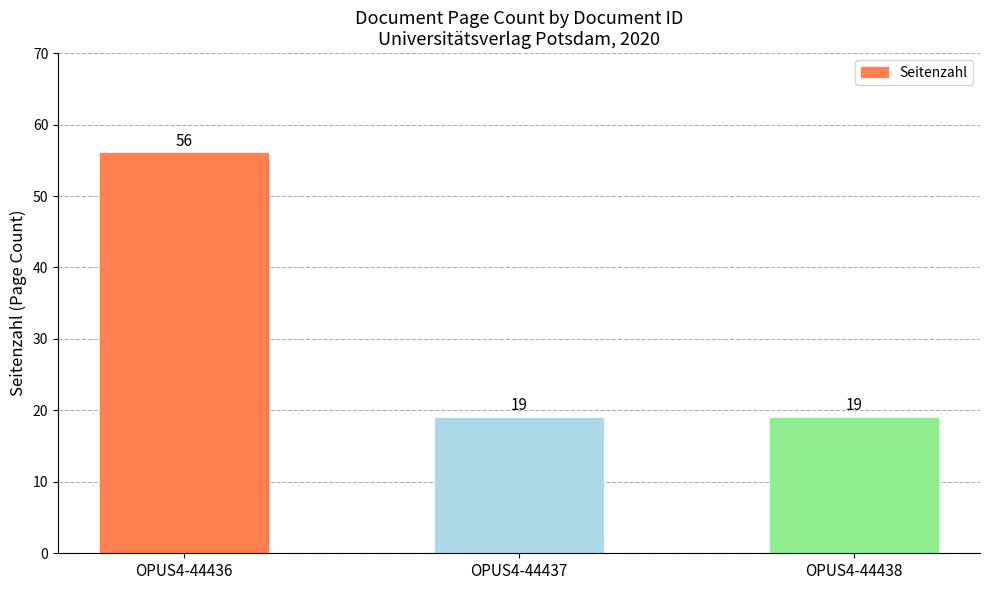

What is the average value?

31